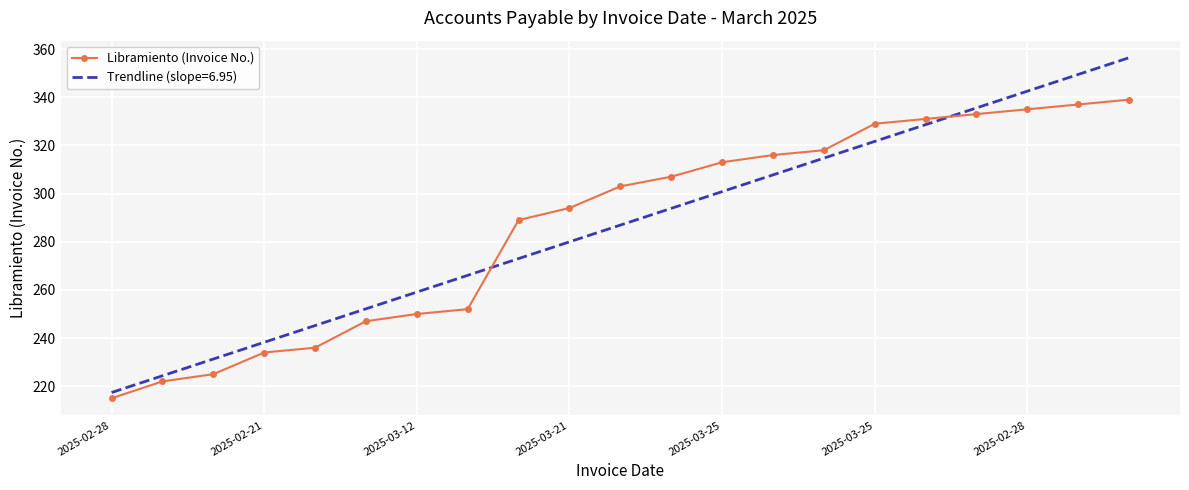

Which series has the widest spread of values?

Trendline (slope=6.95)